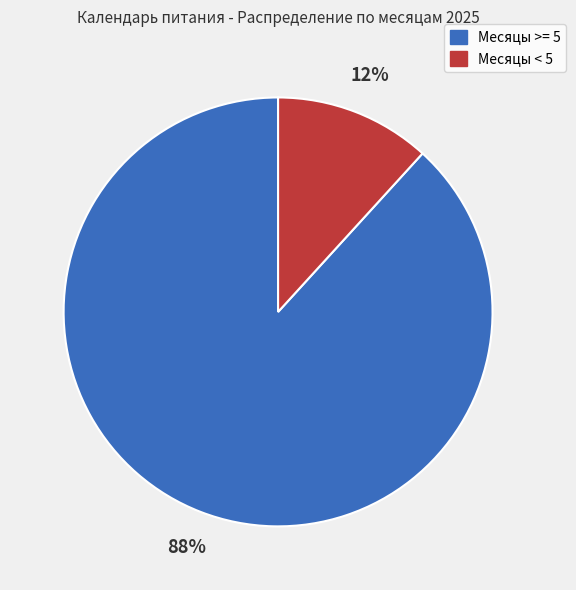

To the nearest percent, what is the average slice percentage?

50%